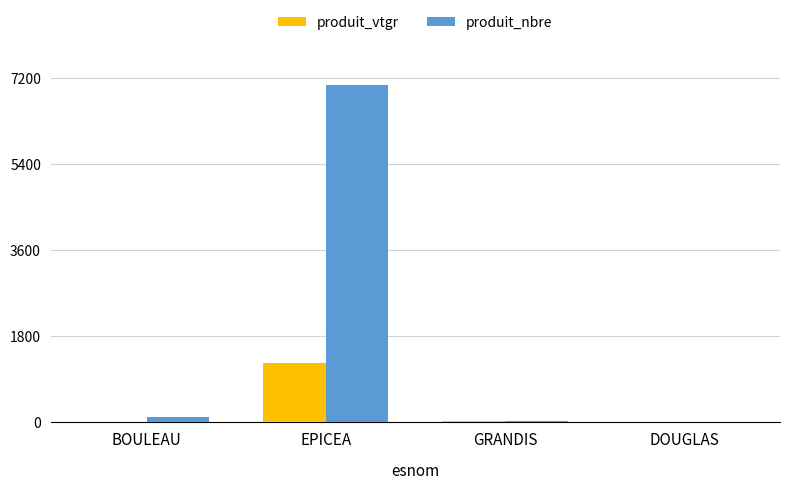

How many groups of bars are there?

4